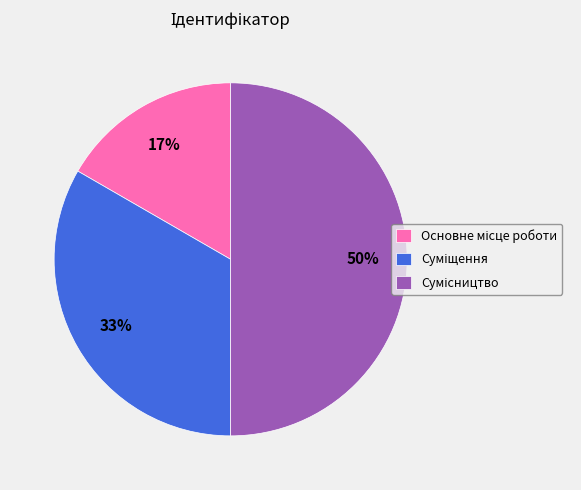

To the nearest percent, what is the difference between the largest and smallest slice percentages?

33%